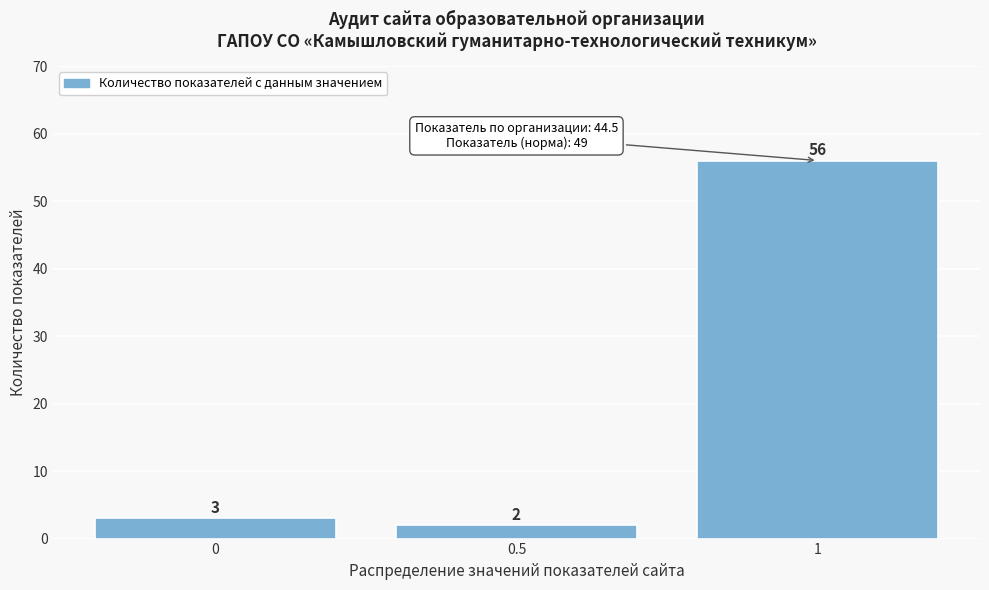

Reading left to right, list every bar in this chart as the range it spans on the x-axis followed by its height.

-0.25 to 0.25: 3
0.25 to 0.75: 2
0.75 to 1.25: 56